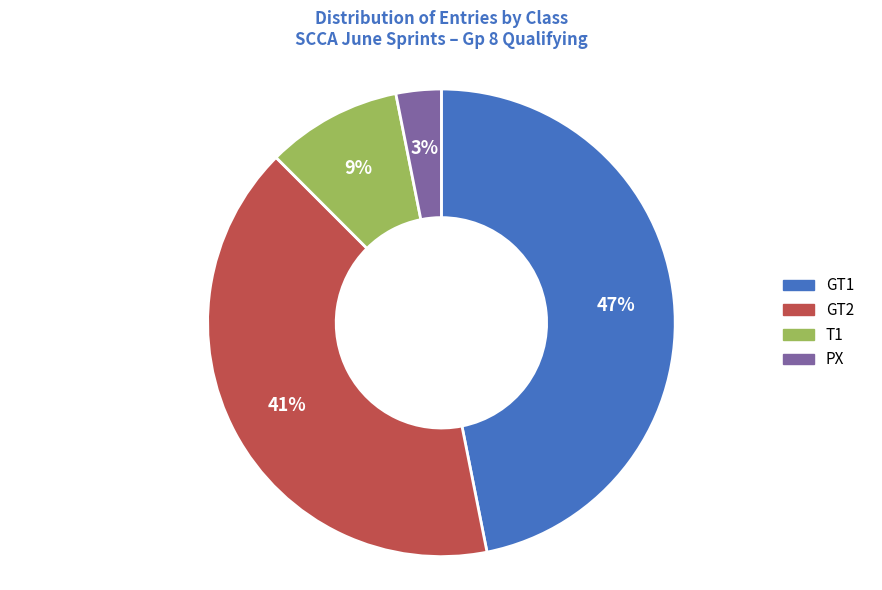

To the nearest percent, what is the difference between the largest and smallest slice percentages?

44%